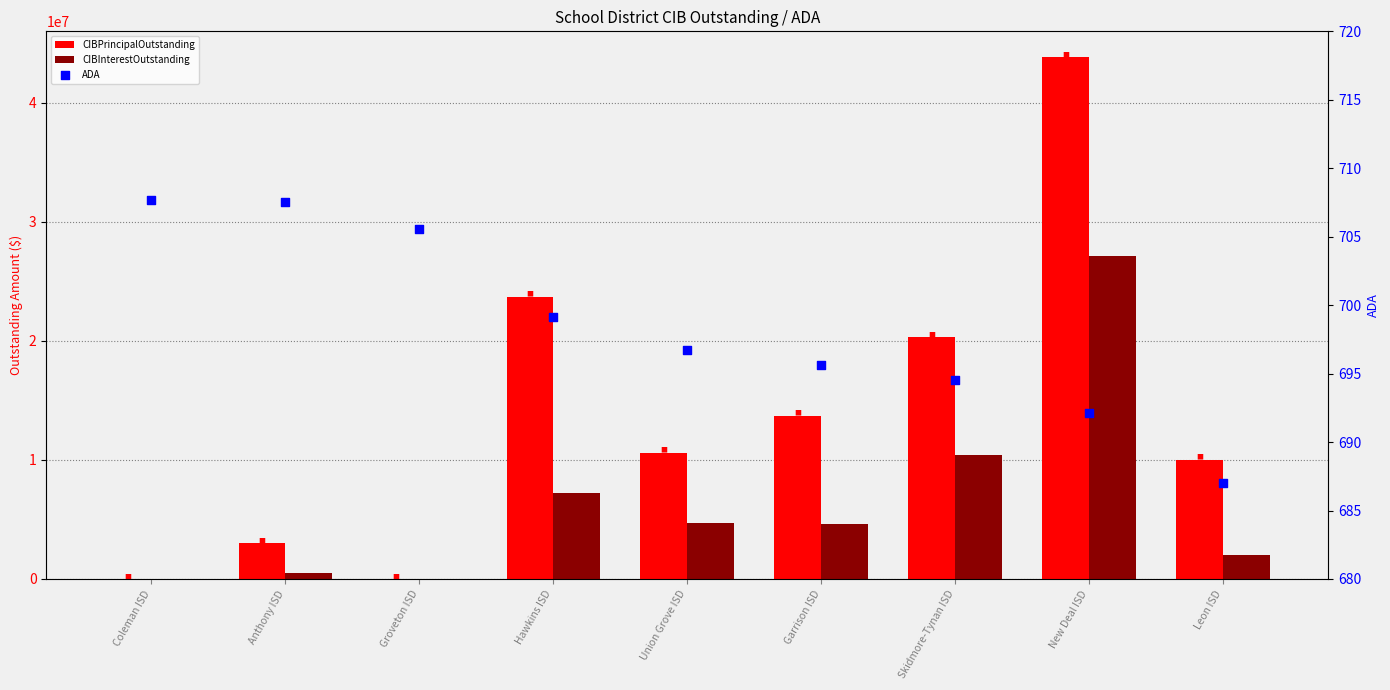

Which series has the largest total across all categories?

CIBPrincipalOutstanding